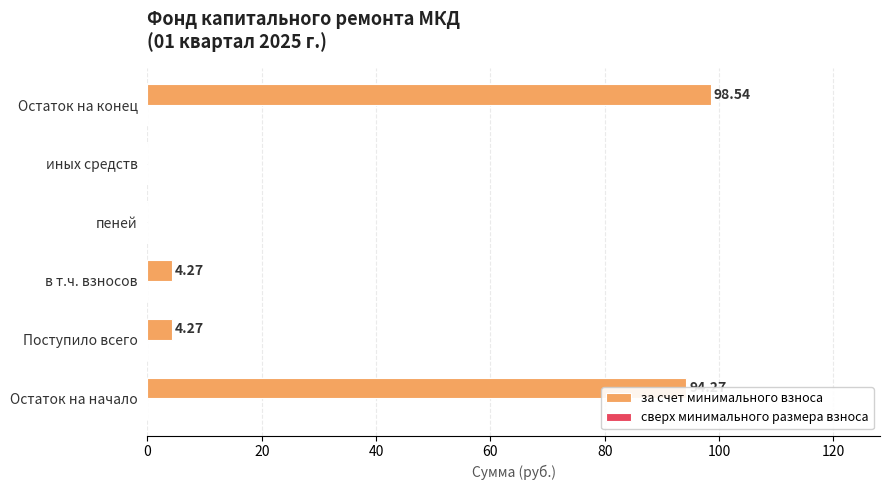

Are the bars horizontal?

Yes